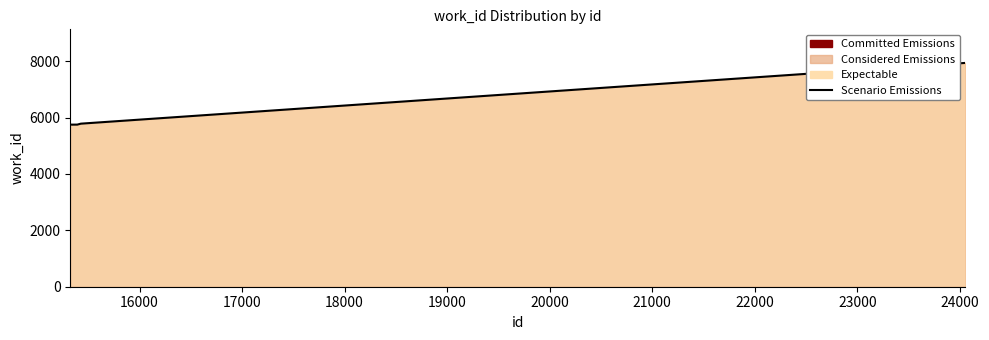

What is the maximum value shown in the chart?

7937